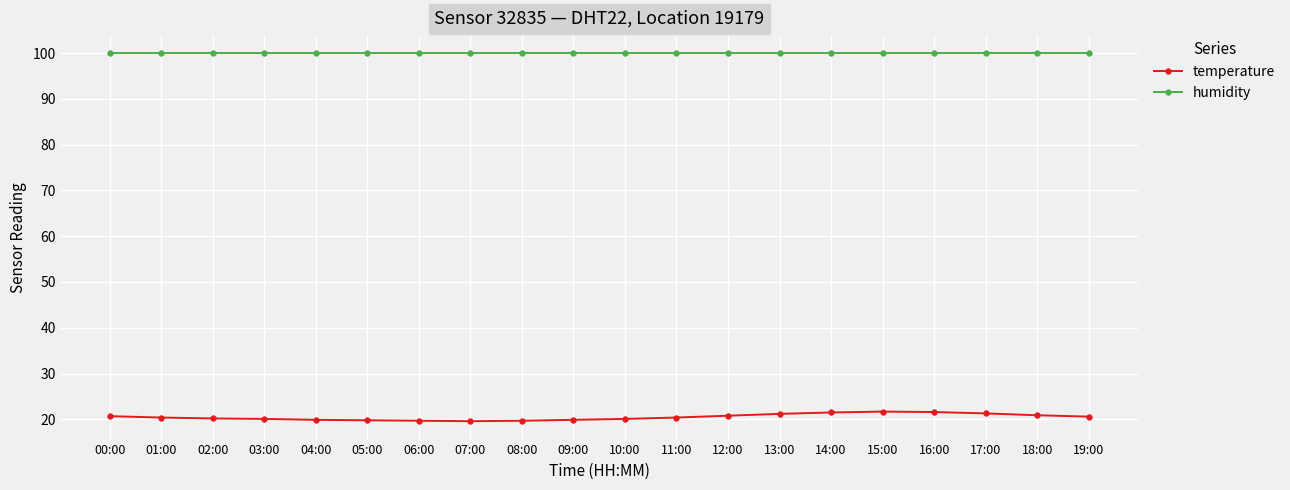

List the series in order of their overall mean, lowest first.

temperature, humidity